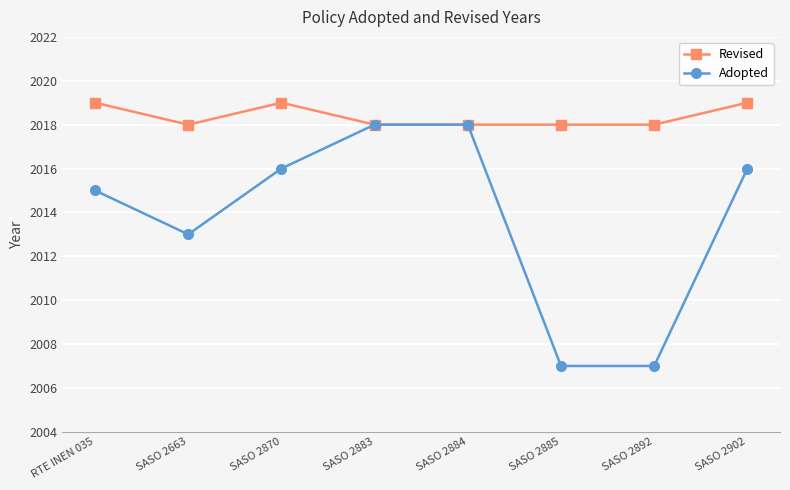

What is the maximum value for Adopted?

2018